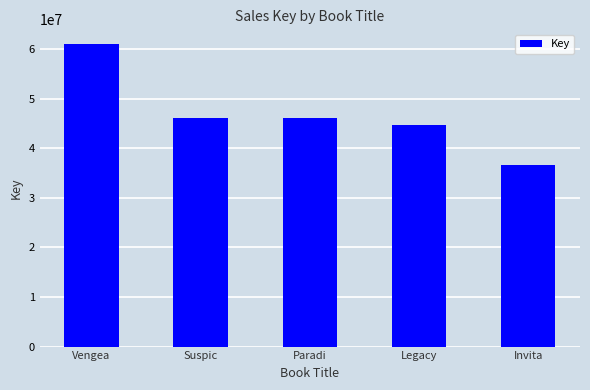

Approximately how many times larger is the value at Invita compared to Legacy?

0.8